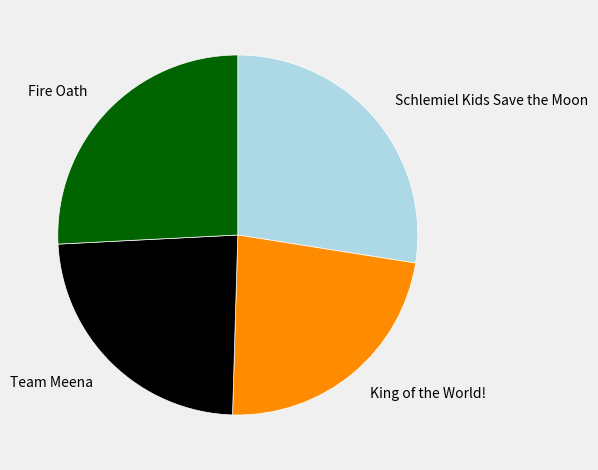

Rank the categories by value from lowest to highest.

King of the World!, Team Meena, Fire Oath, Schlemiel Kids Save the Moon